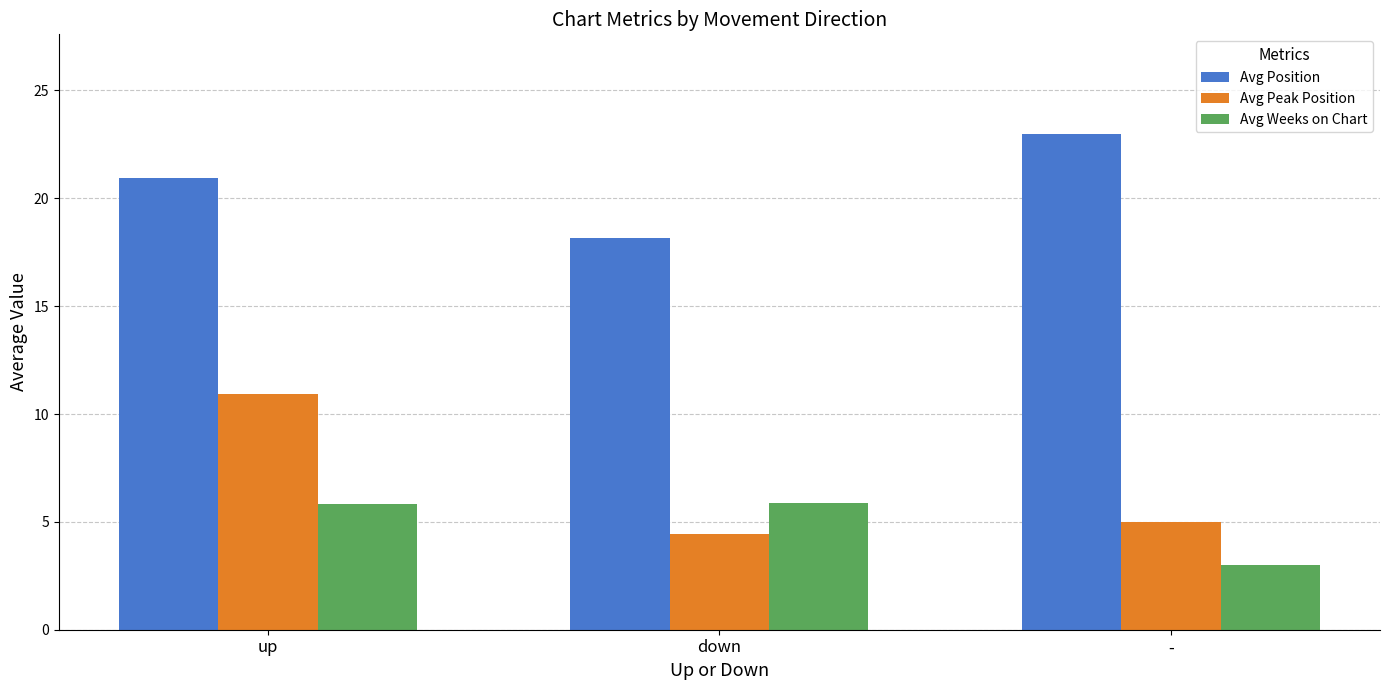

At -, list the series in order from smallest to largest.

Avg Weeks on Chart, Avg Peak Position, Avg Position